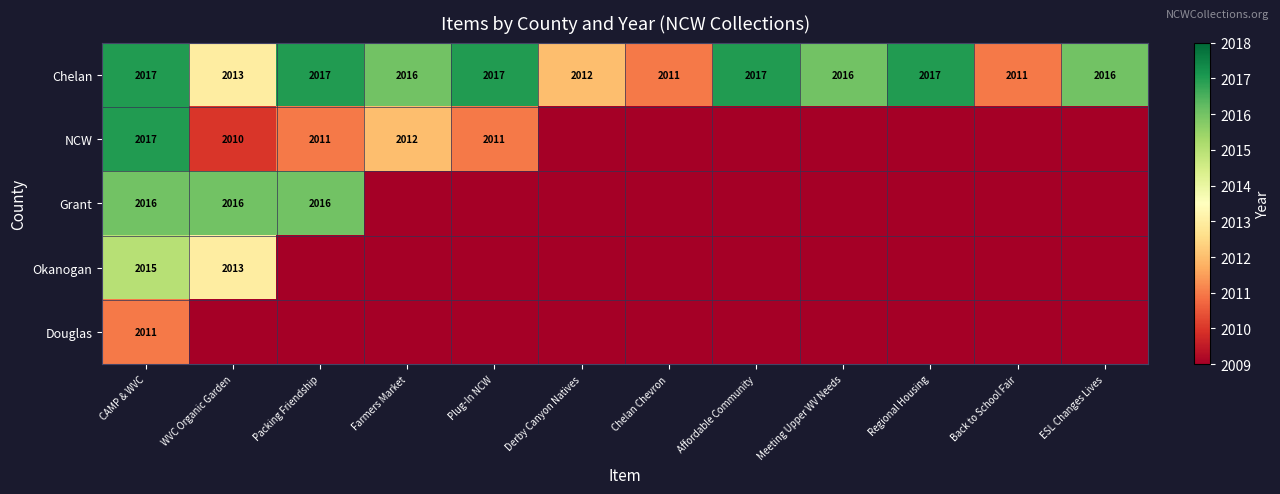

What is the difference between the highest and lowest values at CAMP & WVC?

6